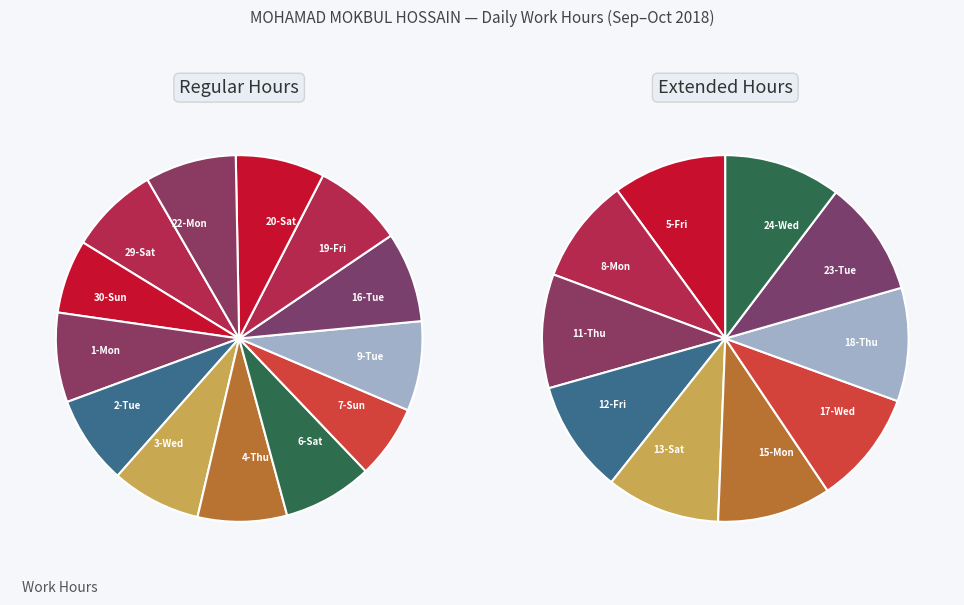

To the nearest percent, what is the difference between the 6-Sat and 8-Mon slice percentages?

1%